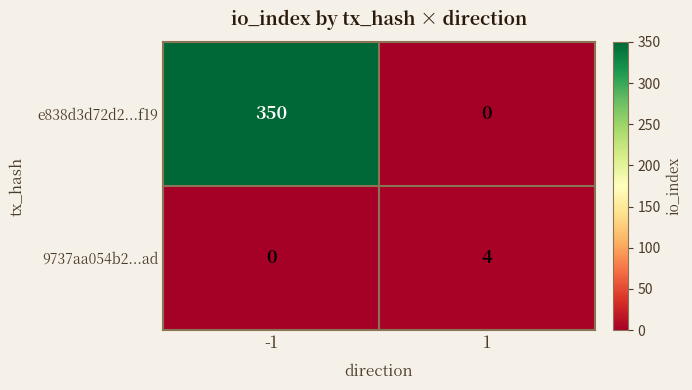

Is it true that 9737aa054b2...ad equals -2 at -1?

False